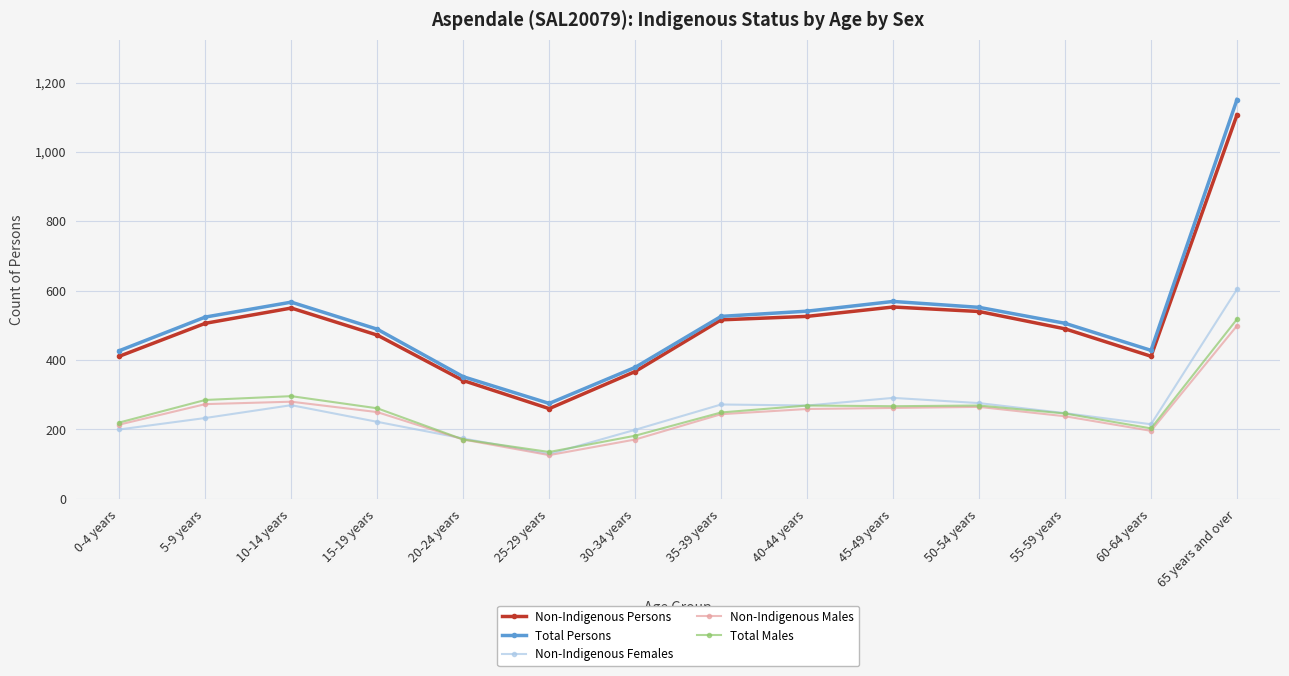

What is the total value across all series at 5-9 years?

1821